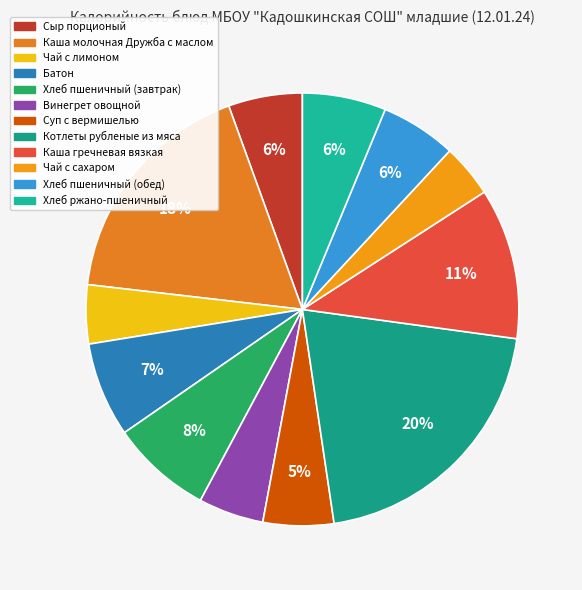

What is the largest slice in the pie chart?

Котлеты рубленые из мяса